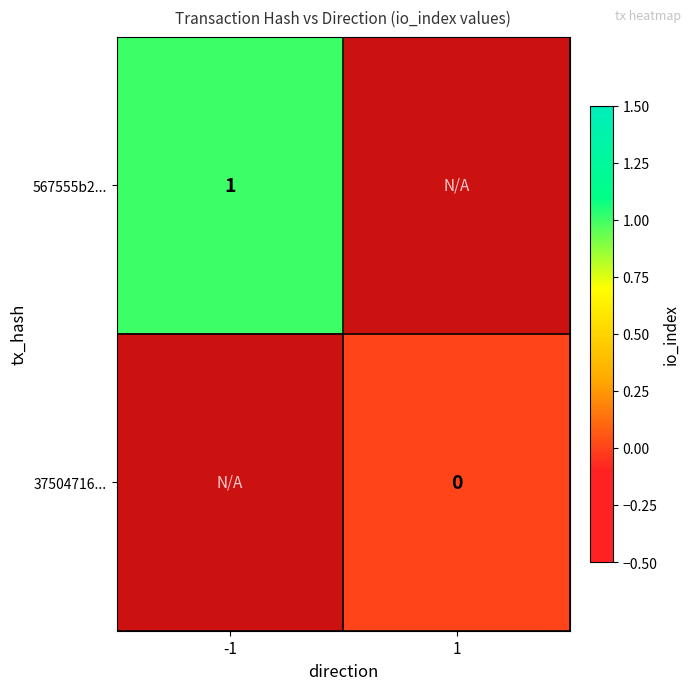

Count the number of data series in this chart.

2